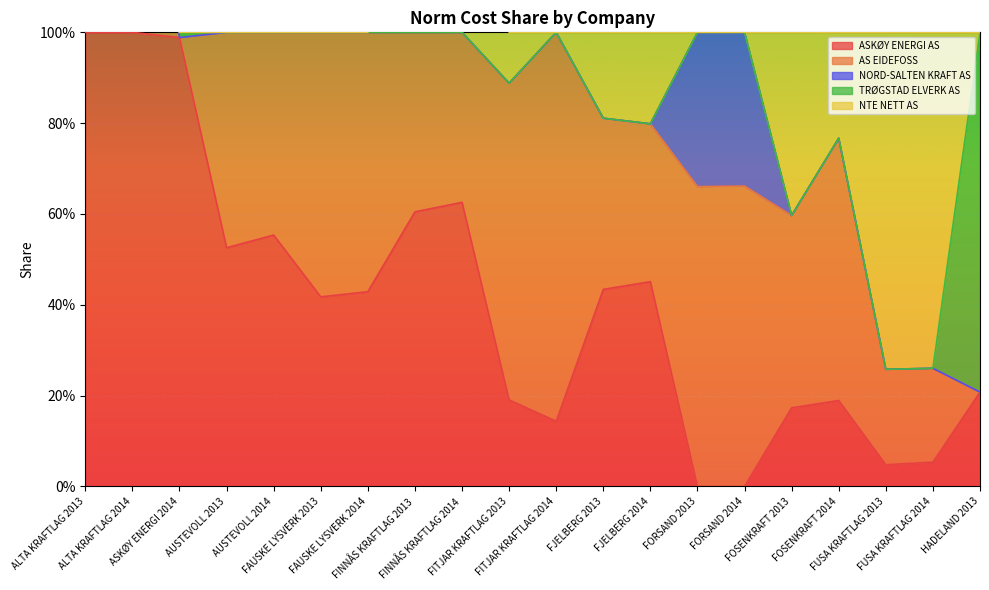

Where do NORD-SALTEN KRAFT AS and ASKØY ENERGI AS first cross each other?

FJELBERG 2014 and FORSAND 2013